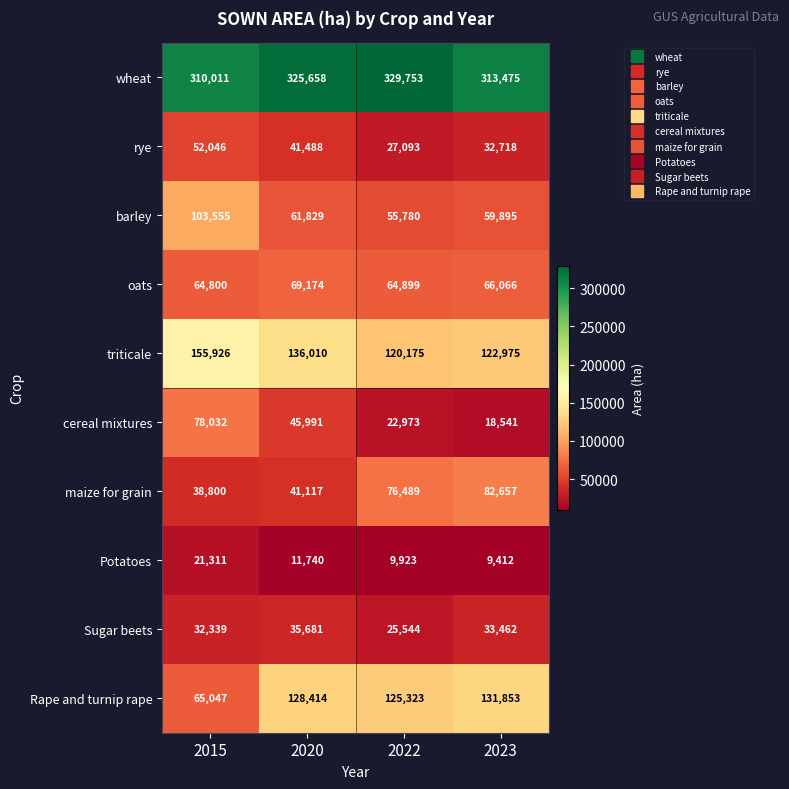

Read the wheat value at 2020, to the nearest 100.

325700